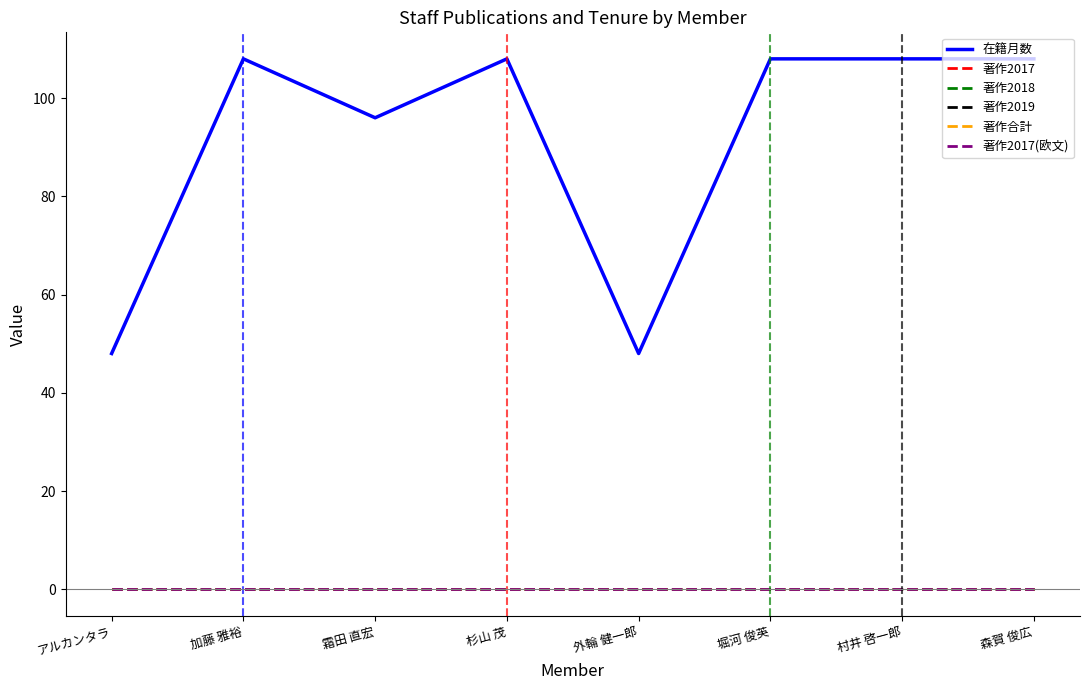

Is the value of 著作2019 at 杉山 茂 greater than the value of 著作合計 at 杉山 茂?

No